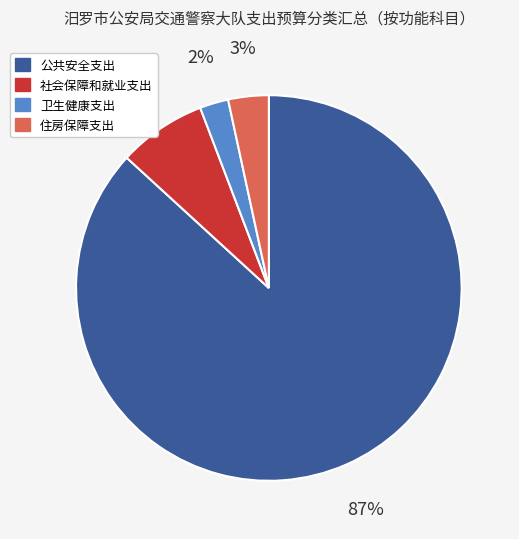

Is the sum of 住房保障支出 and 社会保障和就业支出 greater than half?

No